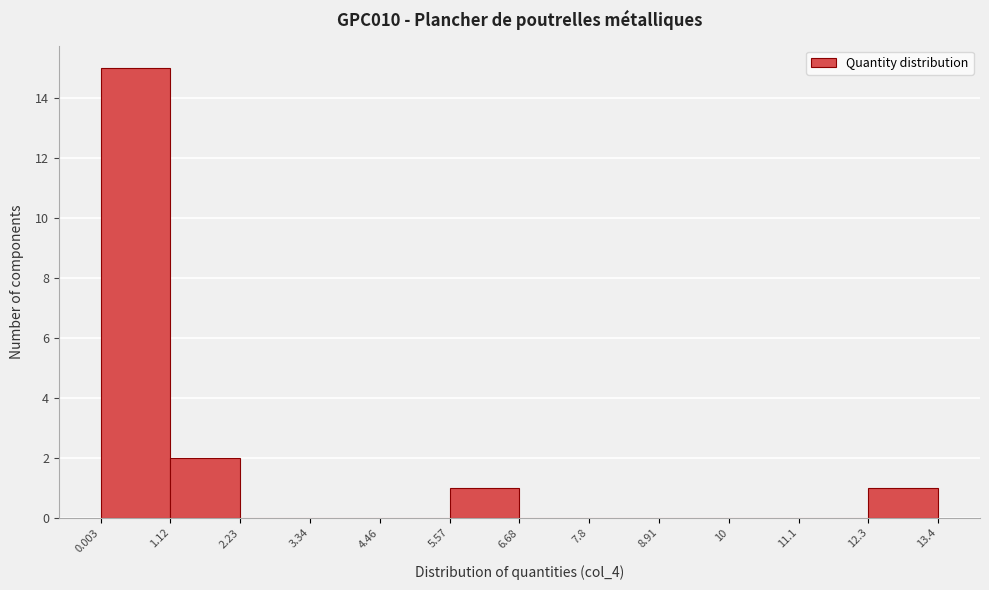

How tall is the bar that spans 12.3 to 13.4 on the x-axis? The values are not printed on the chart, so give them approximately, as read against the axis.

1